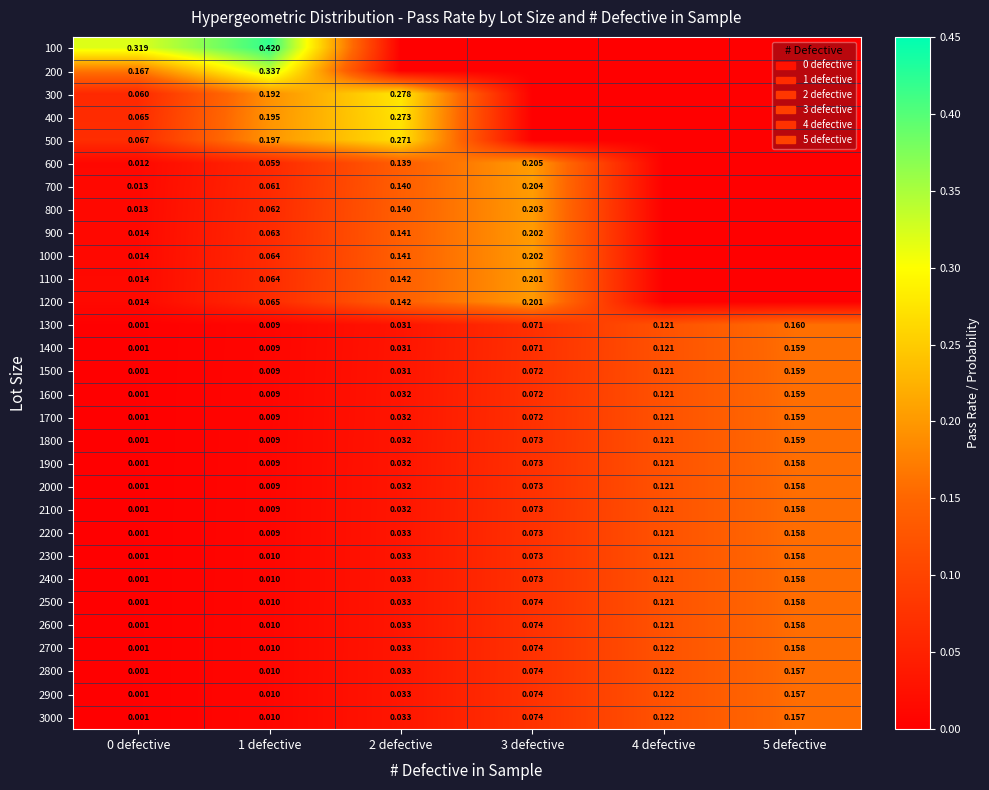

What is the difference between the highest and lowest values at 3 defective?

0.2